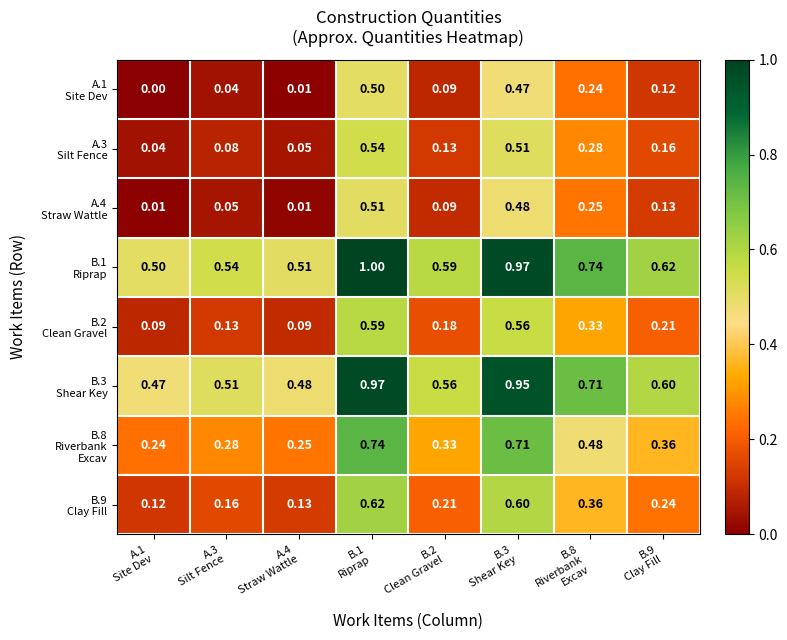

How many distinct data groups are displayed?

8